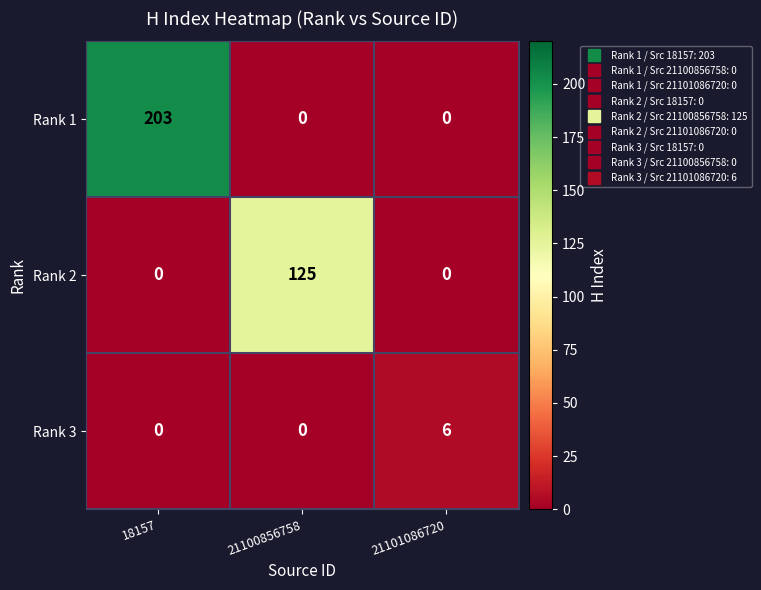

Is it true that Rank 2 equals 65 at 21101086720?

False